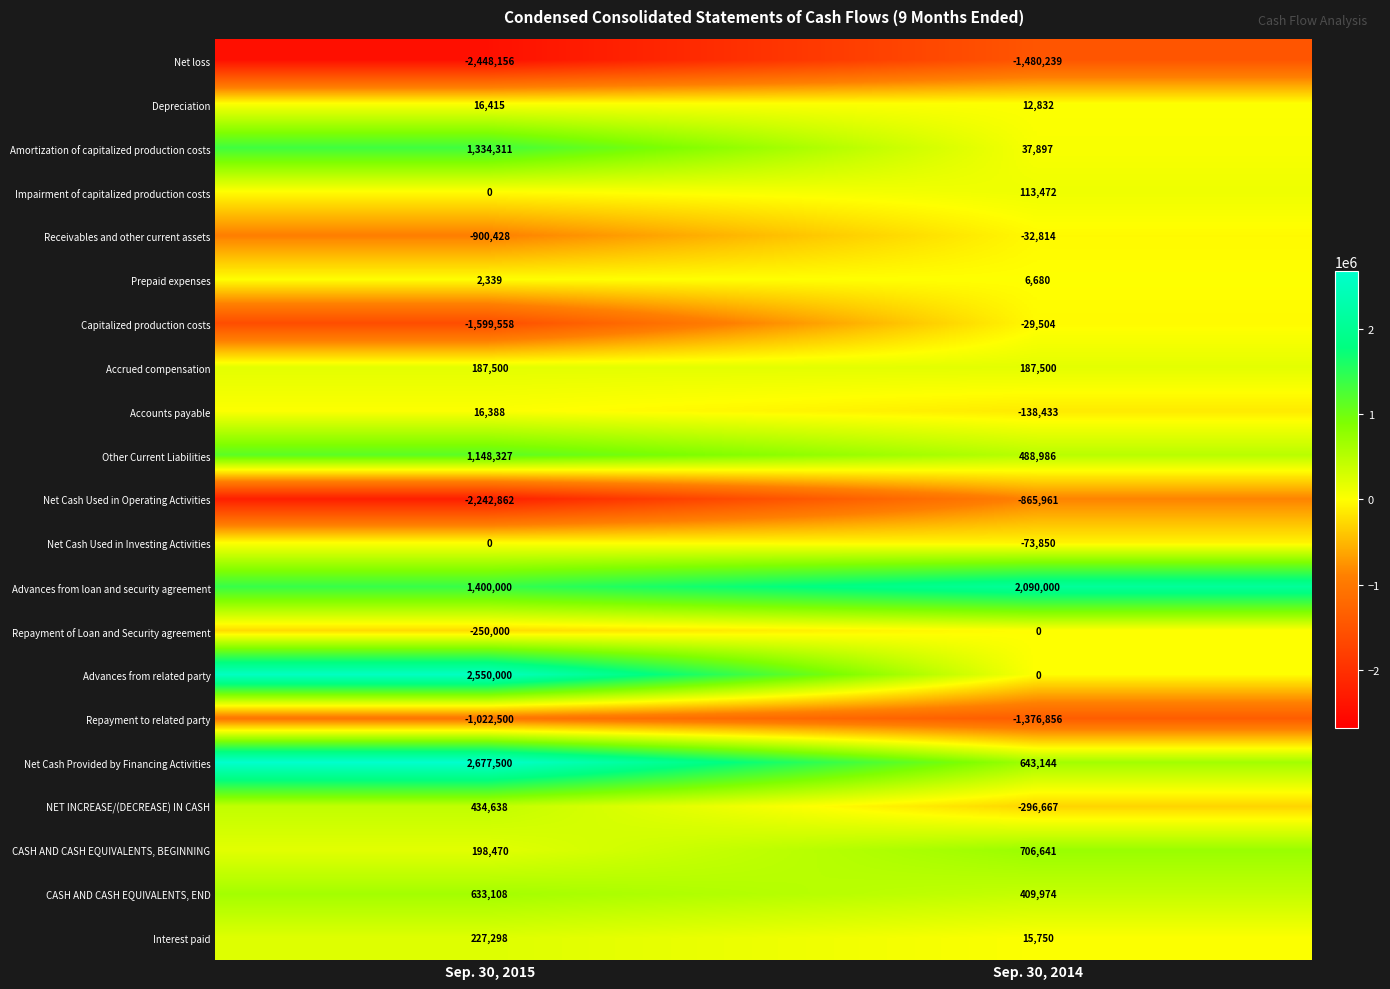

Where is Depreciation nearest to the value 14623?

Sep. 30, 2014